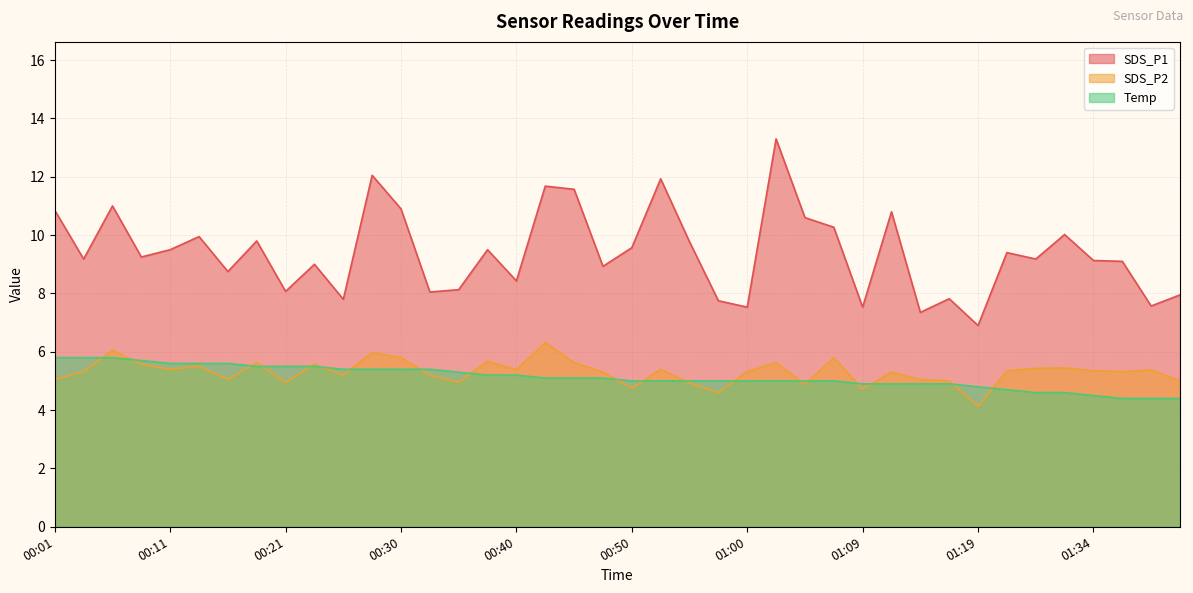

How many values in the SDS_P2 series are below 5?

8